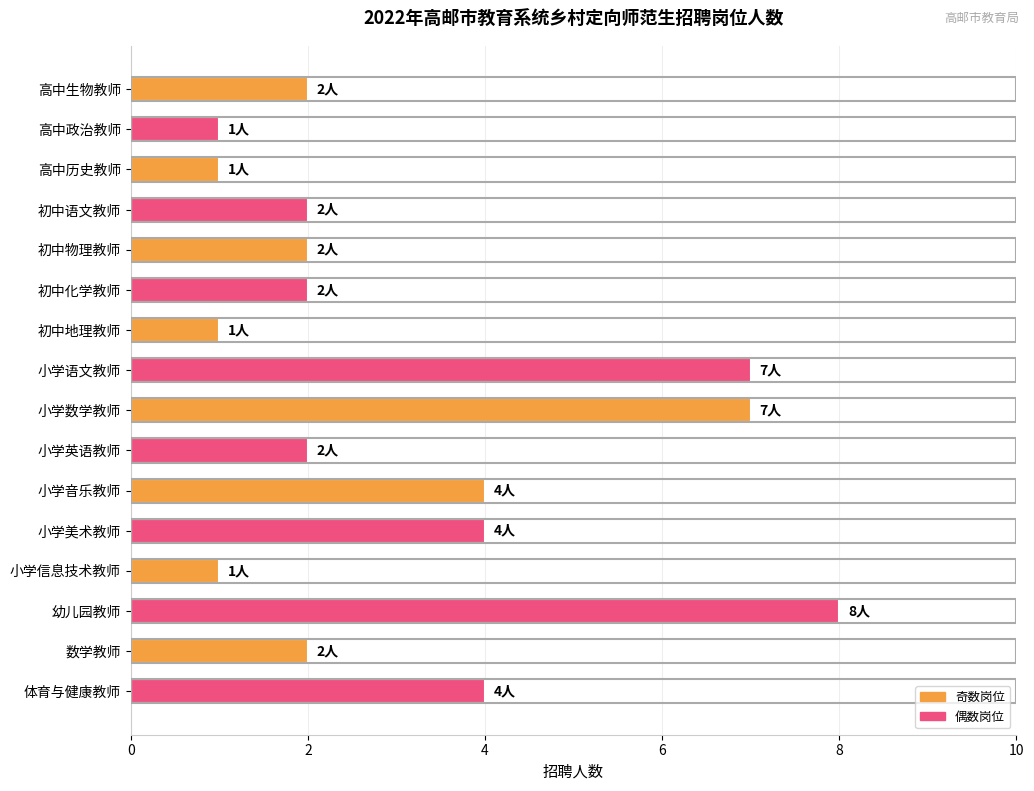

Reading top to bottom, list all the values displayed in this chart.

2	1	1	2	2	2	1	7	7	2	4	4	1	8	2	4